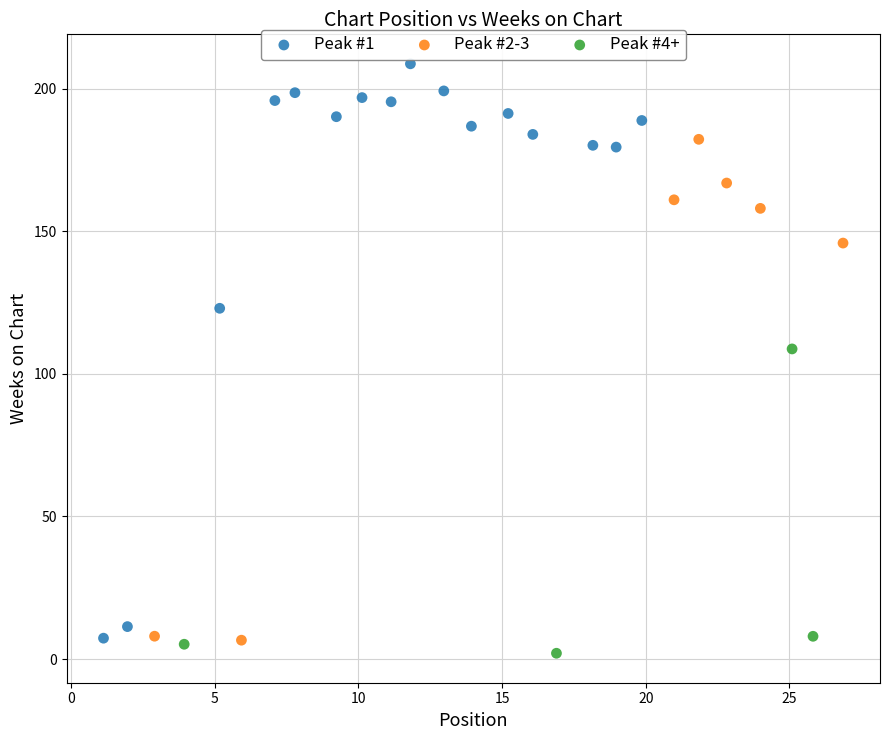

Which series has the largest Y range (max minus min)?

Peak #1